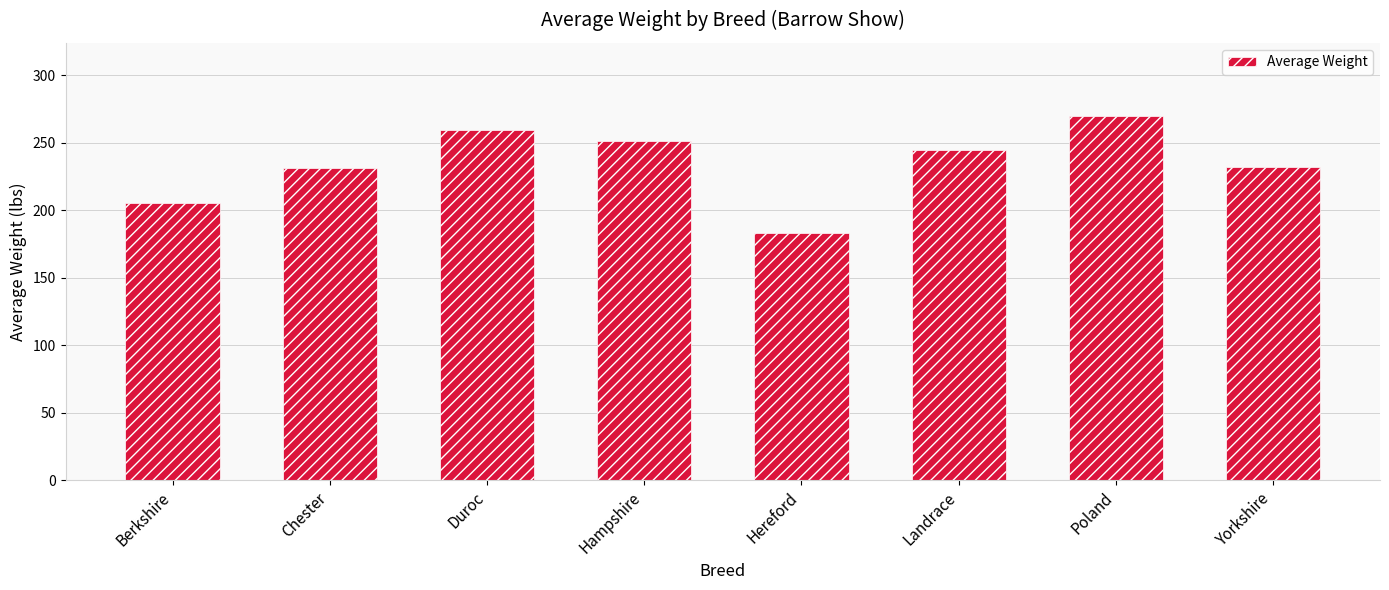

What position from the right is Berkshire?

8